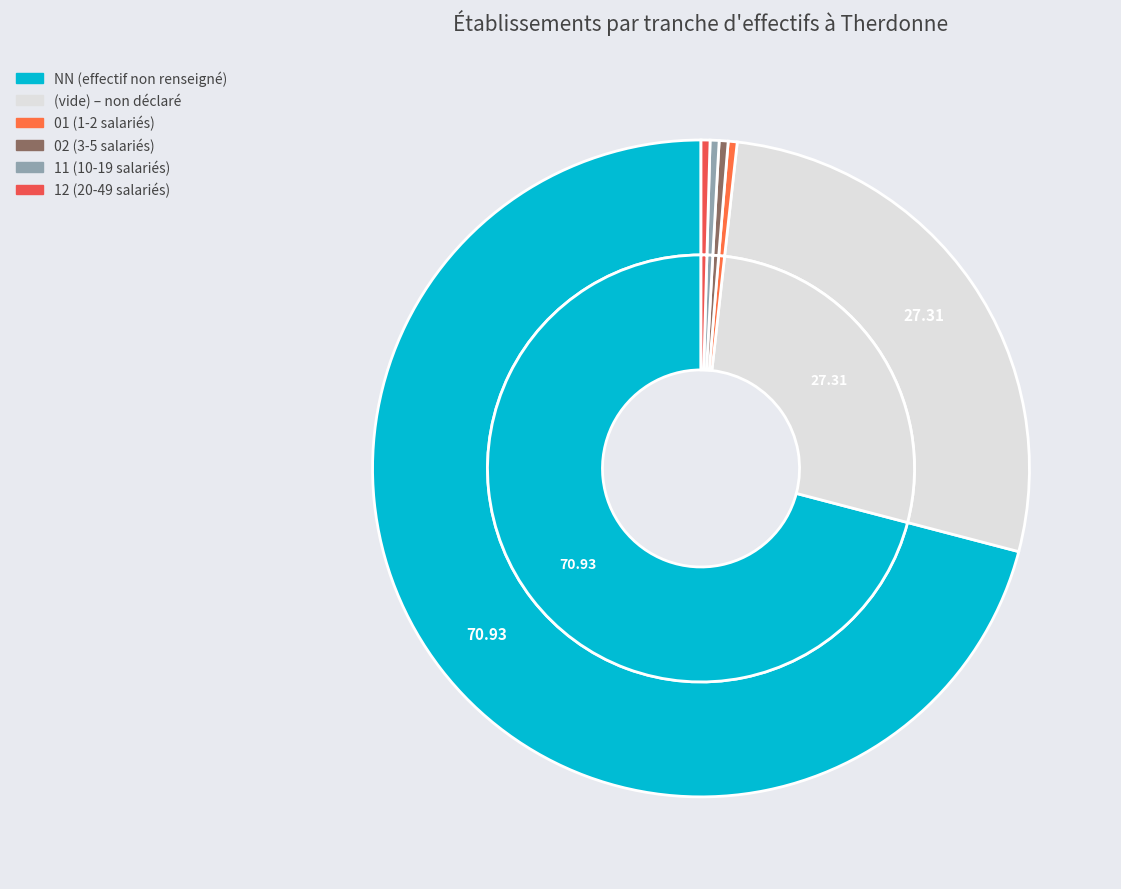

To the nearest percent, what percentage of the pie is ?

27%